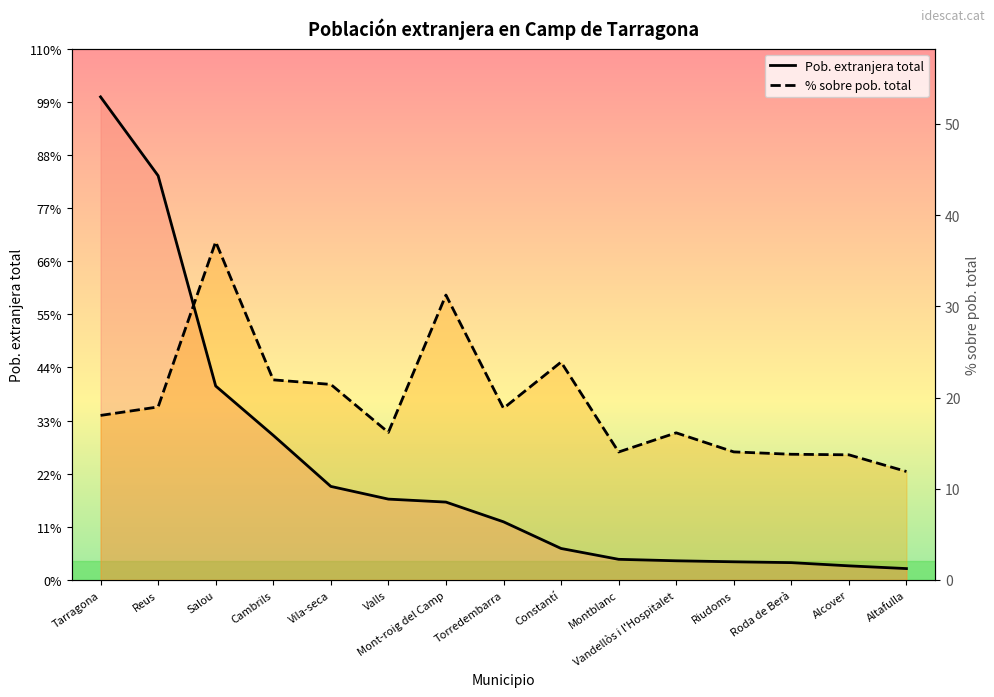

At Roda de Berà, list the series in order from smallest to largest.

Pob. extranjera total, % sobre pob. total (escalado)